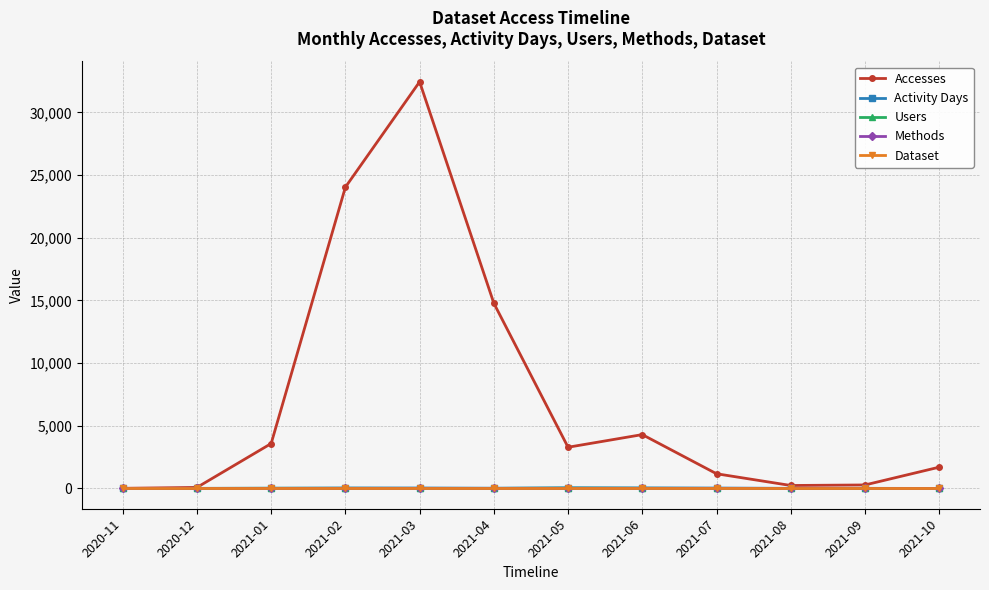

What is the difference between the highest and lowest values at 2020-11?

8